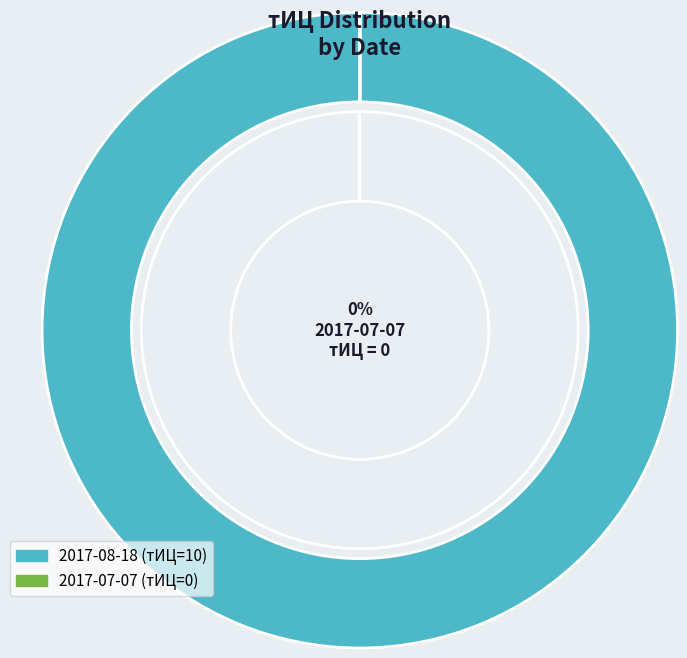

To the nearest percent, what is the difference between the 2017-07-07 (тИЦ=0) and 2017-08-18 (тИЦ=10) slice percentages?

100%